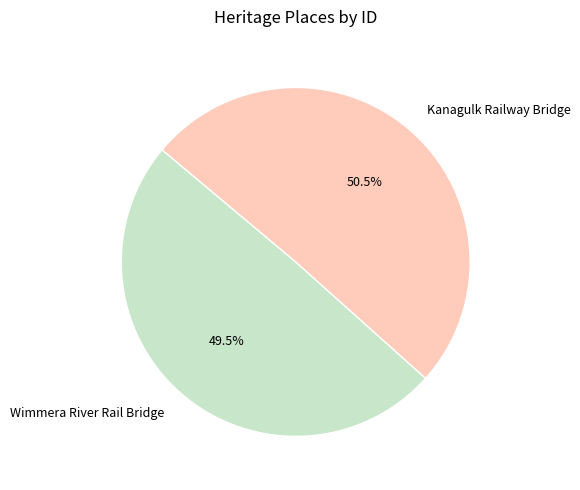

How many slices are in this pie chart?

2